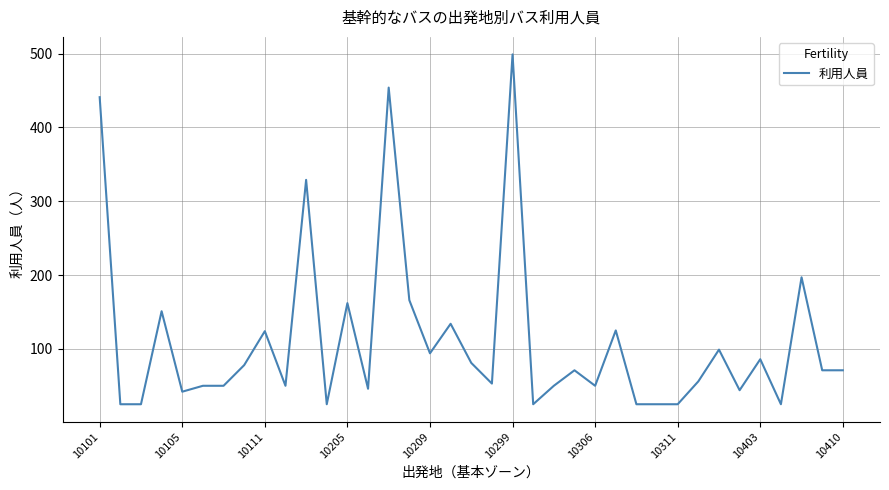

What is the greatest value displayed?

499